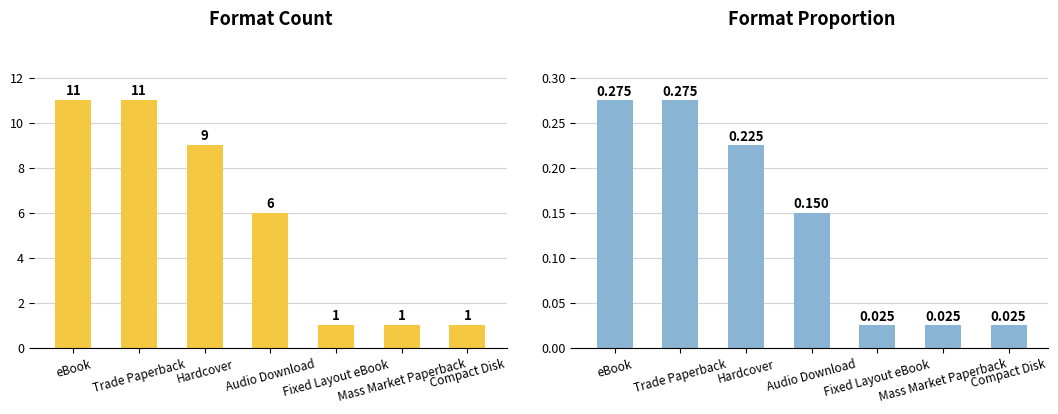

Count the number of data series in this chart.

2